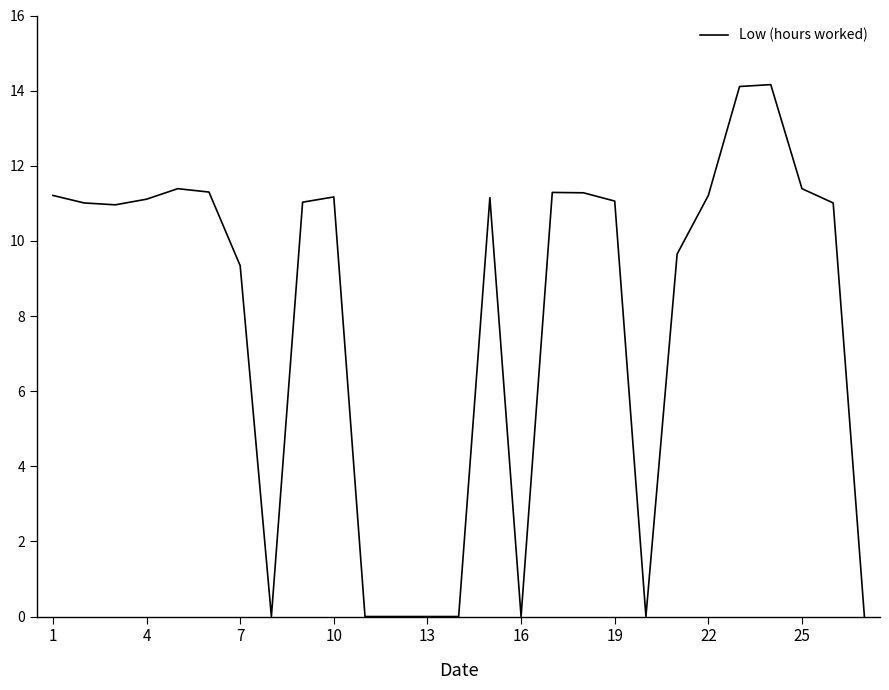

What is the maximum value shown in the chart?

14.2